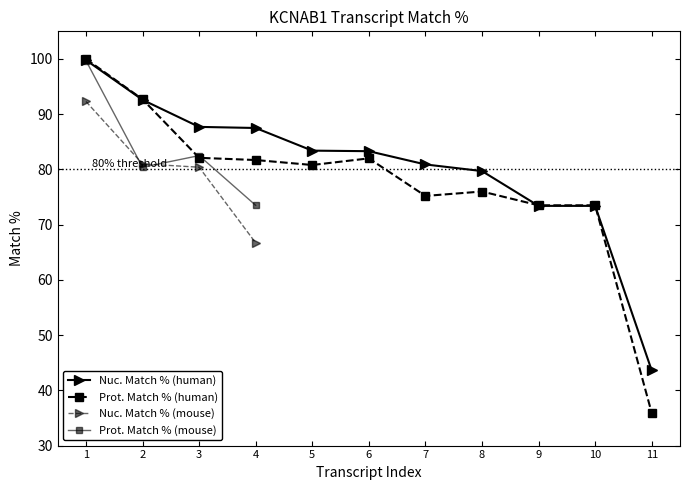

After their last crossing, which series has the higher values: Nuc. Match % (human) or Prot. Match % (human)?

Nuc. Match % (human)